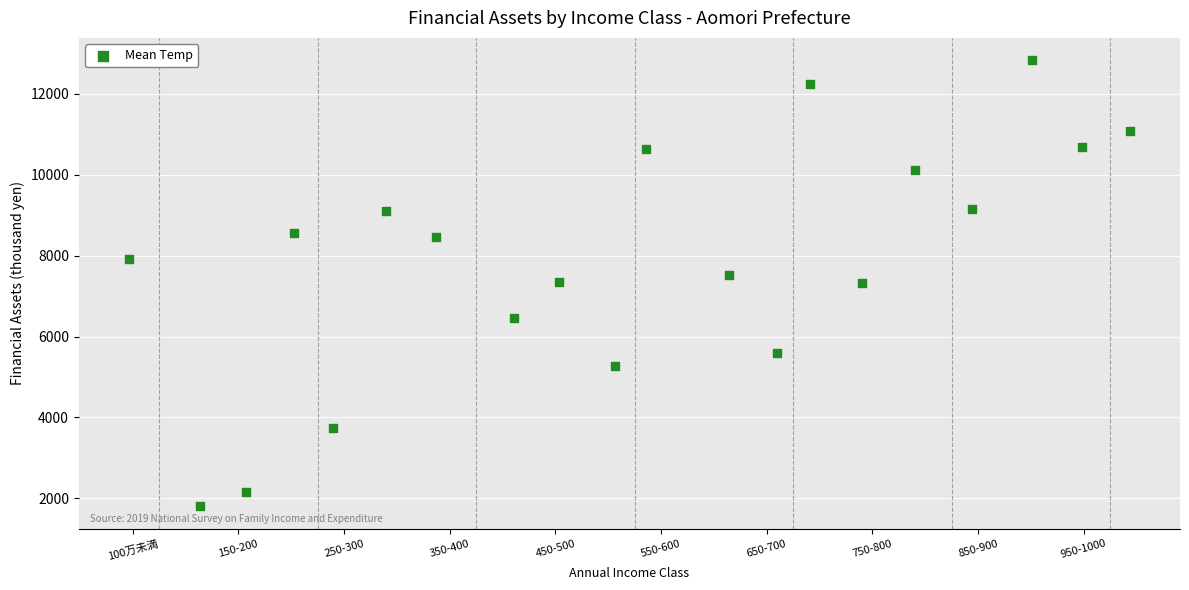

What is the range of X values (max minus min)?

19.0